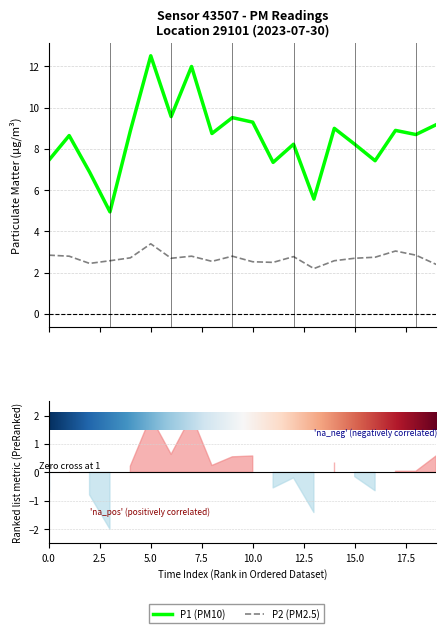

Is this an area chart (filled region under the line)?

No